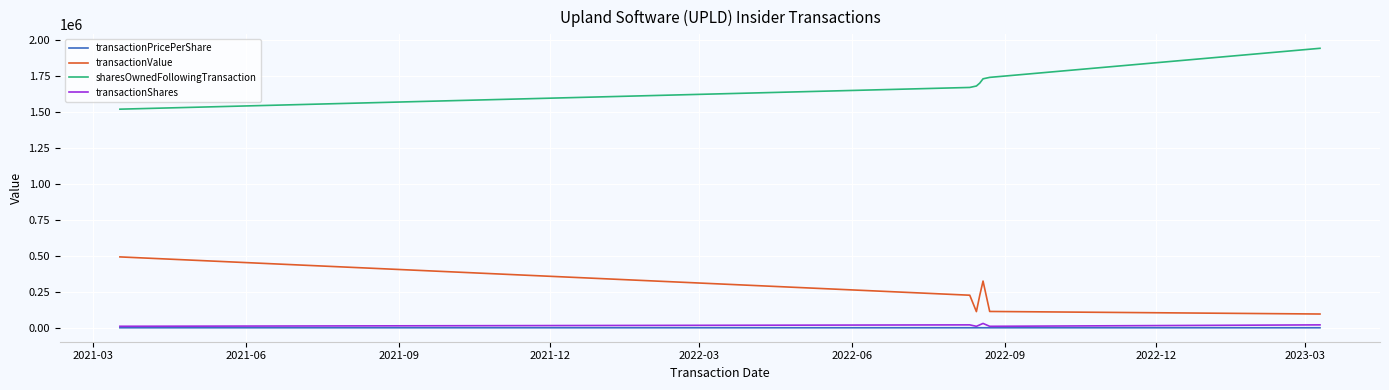

True or false: transactionPricePerShare has more than 0 interior local peaks.

True